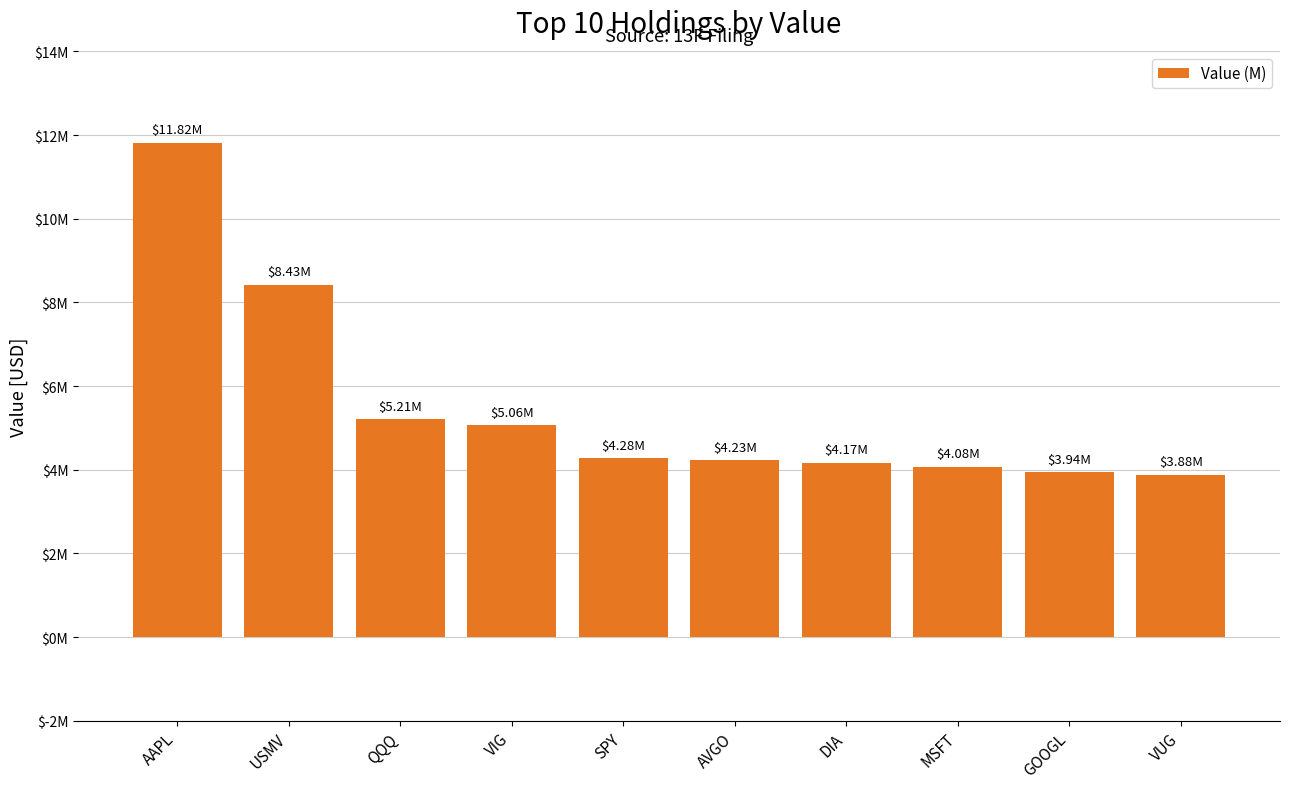

The value at VIG is 1851125. True or false?

False